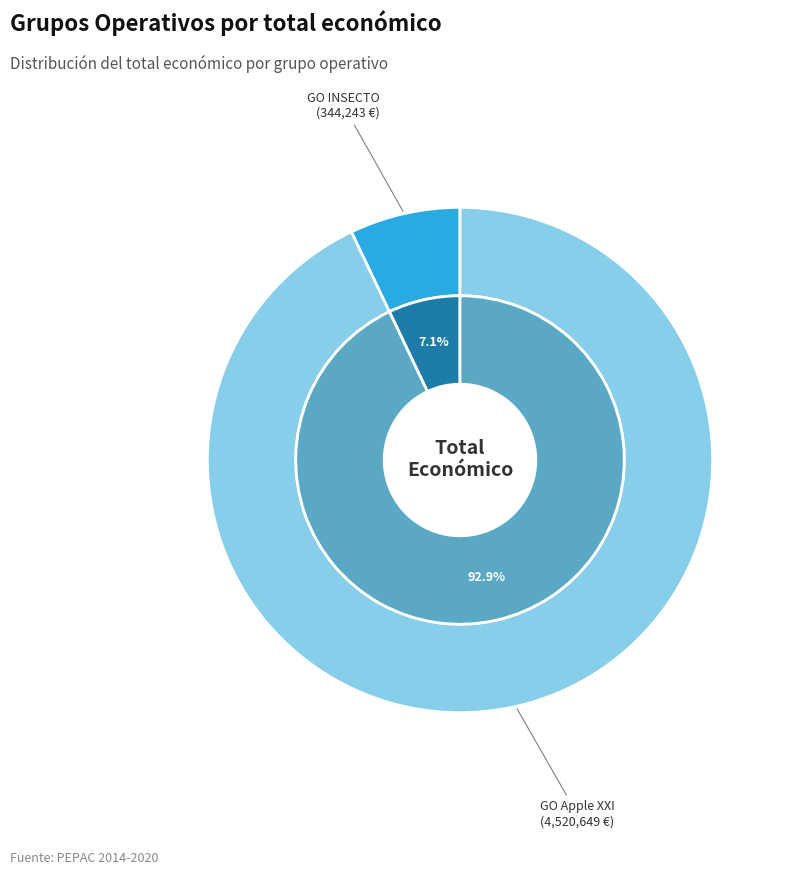

Is it true that GO Apple XXI is 83% of the pie?

False